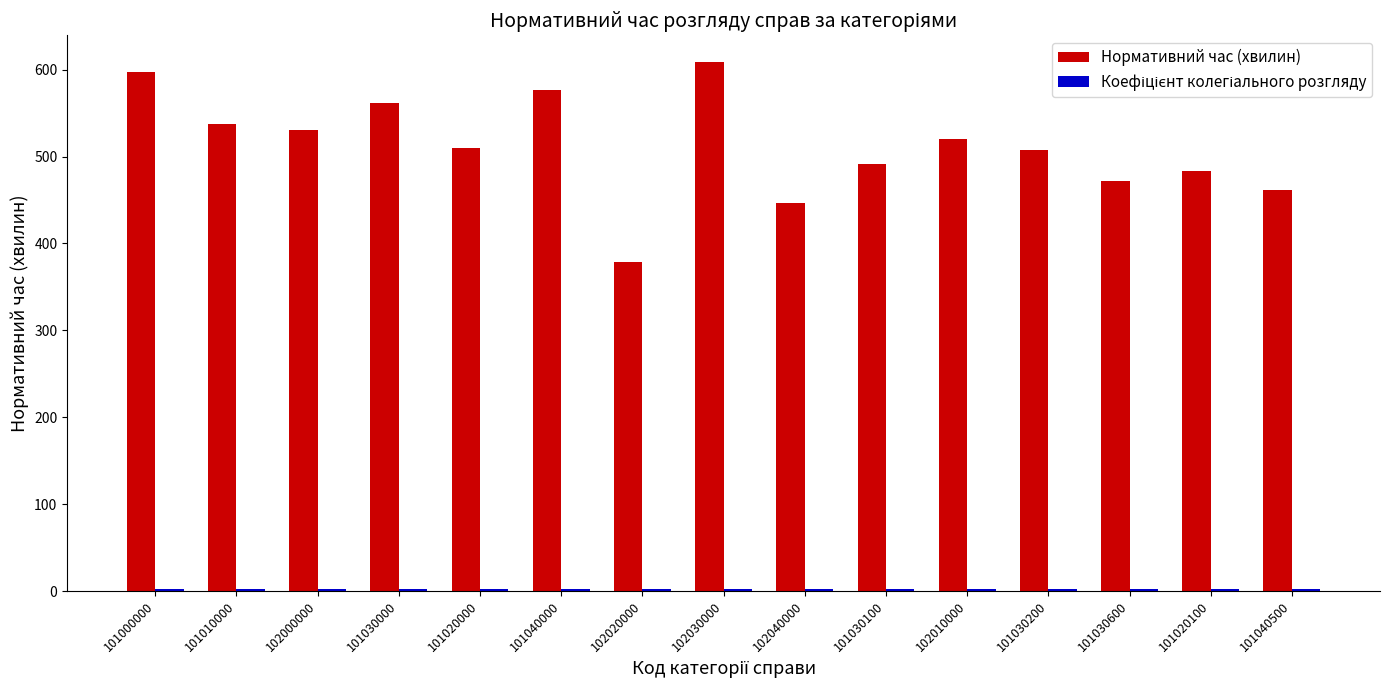

What is the maximum value shown in the chart?

609